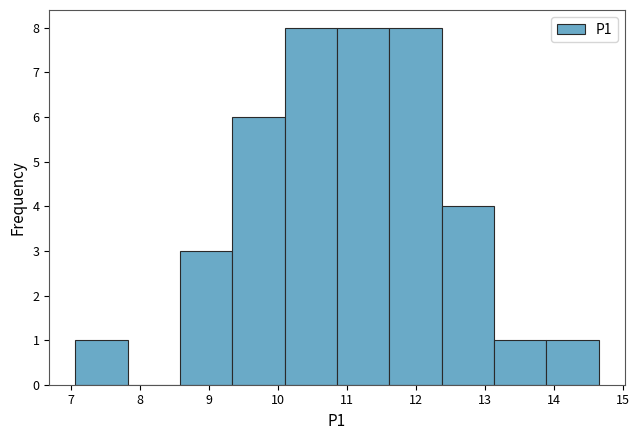

Reading left to right, transcribe this chart: for each bar, give the range it covers on the x-axis and its height. Neither the bar edges nor the heights are printed on the chart, so give them approximately, as read against the axes.

7.1 to 7.8: 1
7.8 to 8.6: 0
8.6 to 9.3: 3
9.3 to 10.1: 6
10.1 to 10.9: 8
10.9 to 11.6: 8
11.6 to 12.4: 8
12.4 to 13.1: 4
13.1 to 13.9: 1
13.9 to 14.7: 1